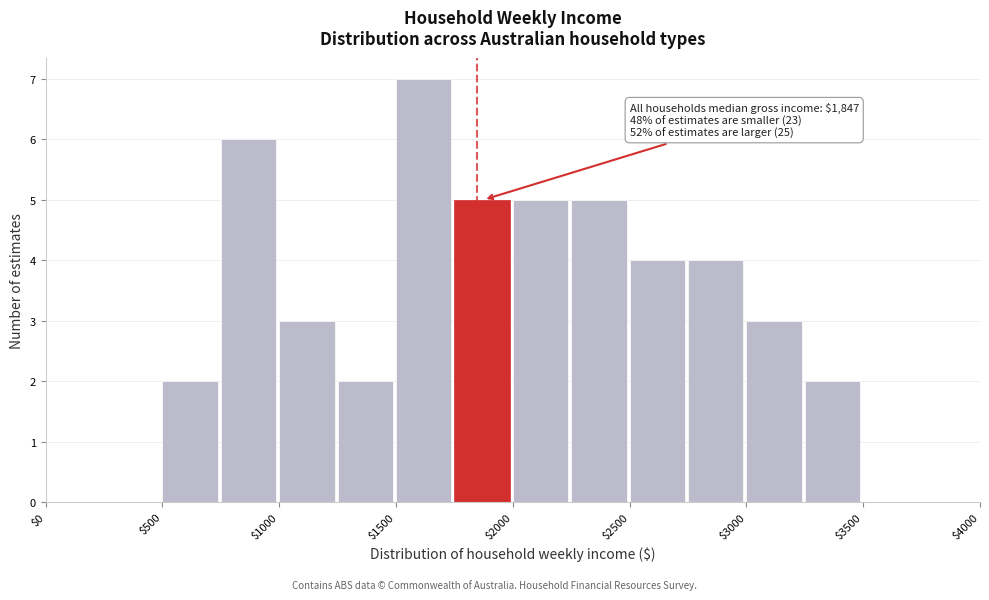

Which range on the x-axis has the tallest bar?

1500 to 1750